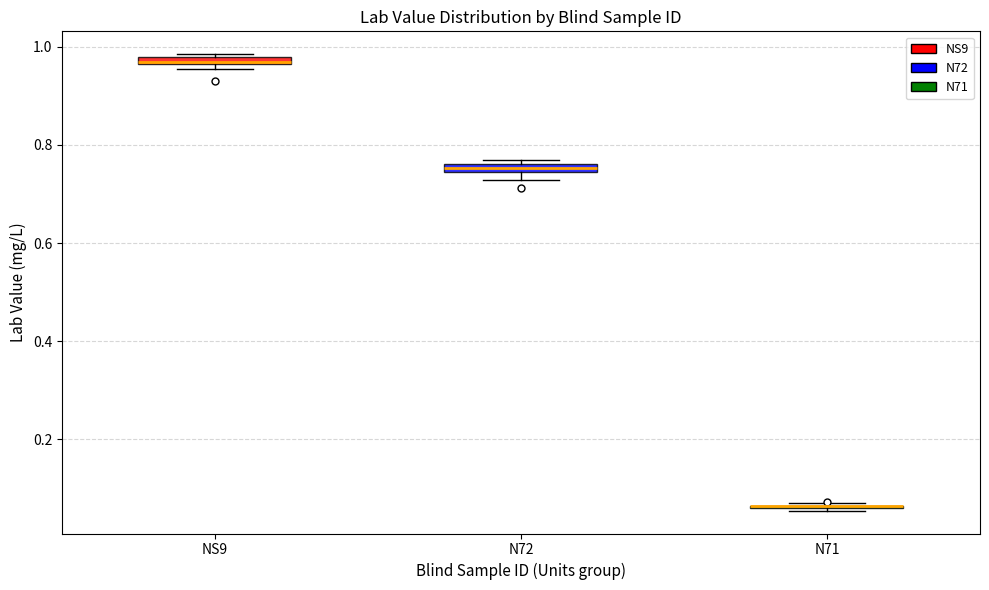

Where is the upper edge of the box for N72 on the y-axis? The values are not printed on the chart, so give them approximately, as read against the axis.

0.76